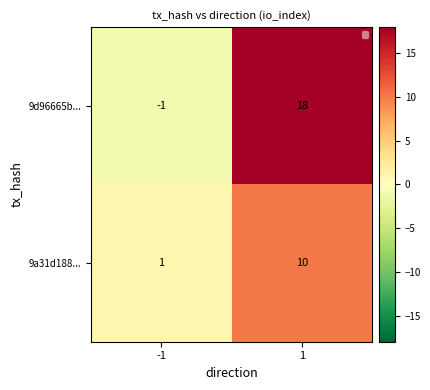

Is it true that 9d96665b... equals 18 at 1?

True